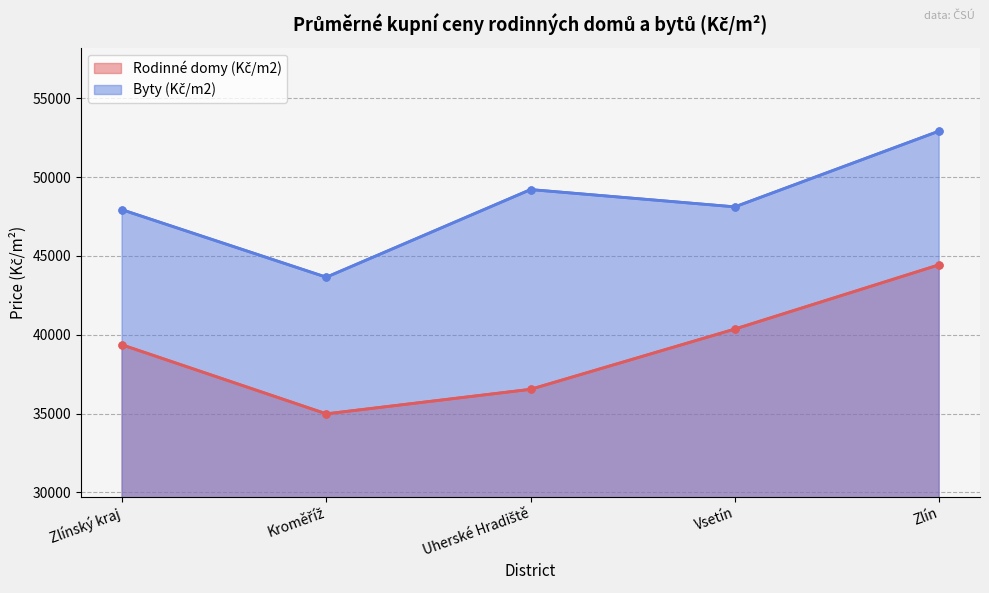

True or false: Byty (Kč/m2) and Rodinné domy (Kč/m2) intersect in this chart.

False